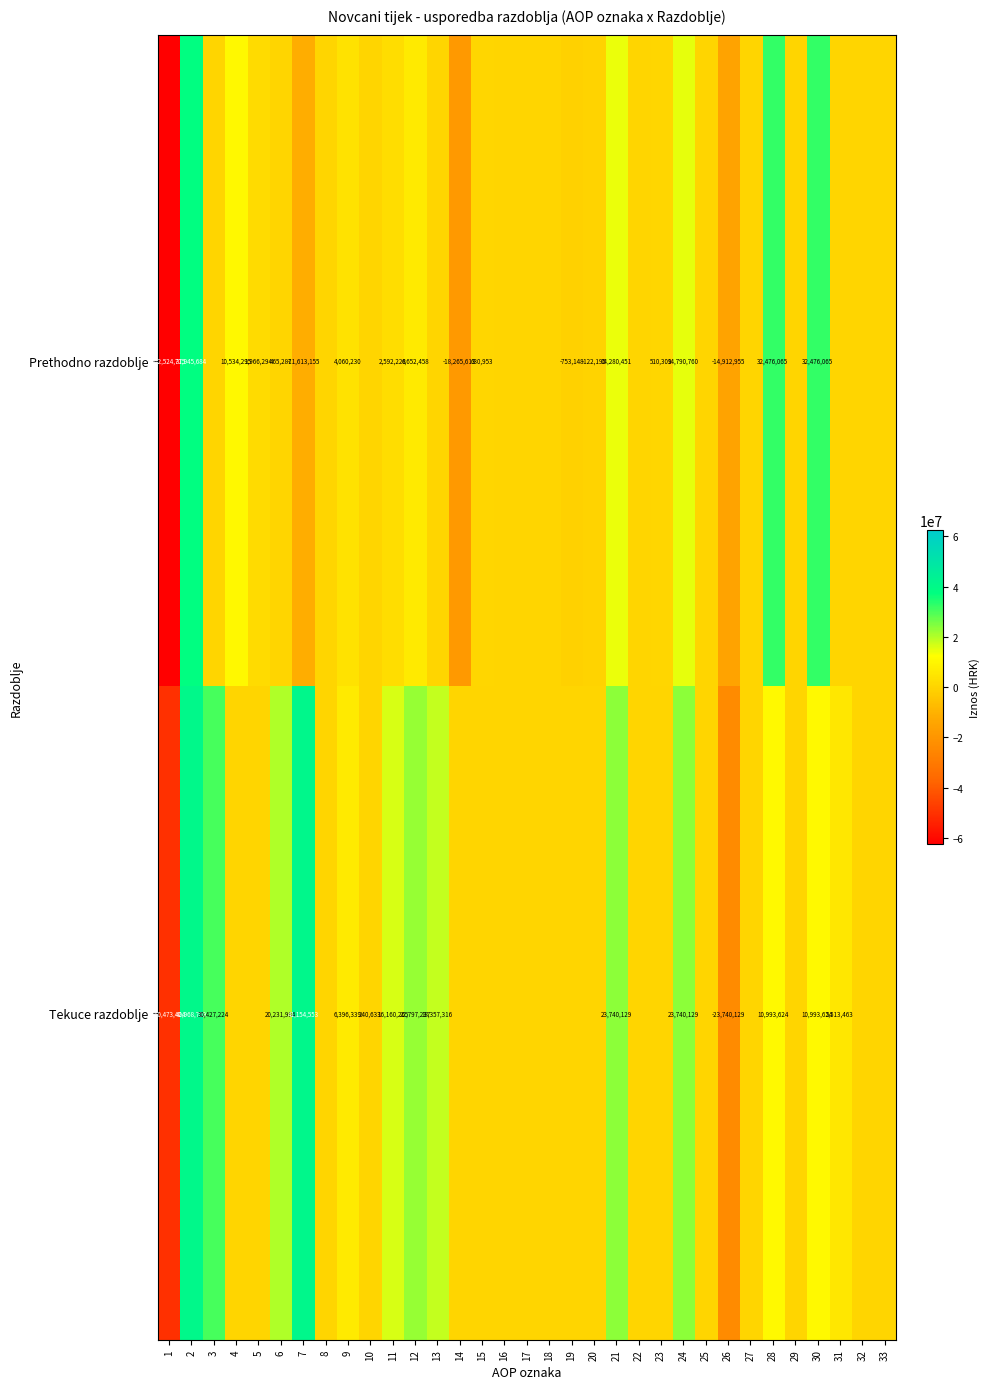

At which category is the sum across all series the highest?

2